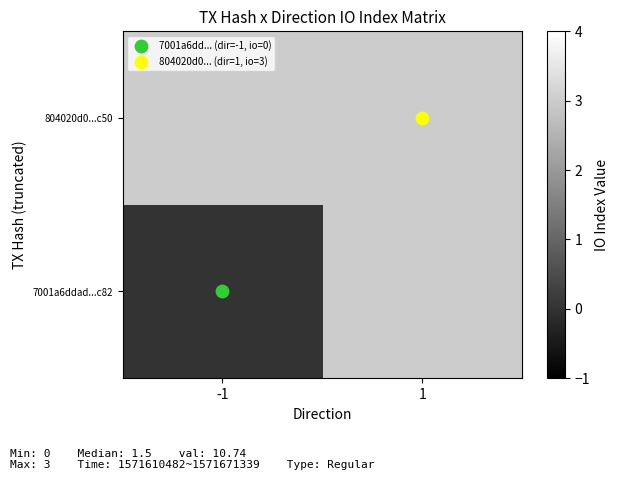

The value of 804020d0...c50 at 1 is 4.2. True or false?

False